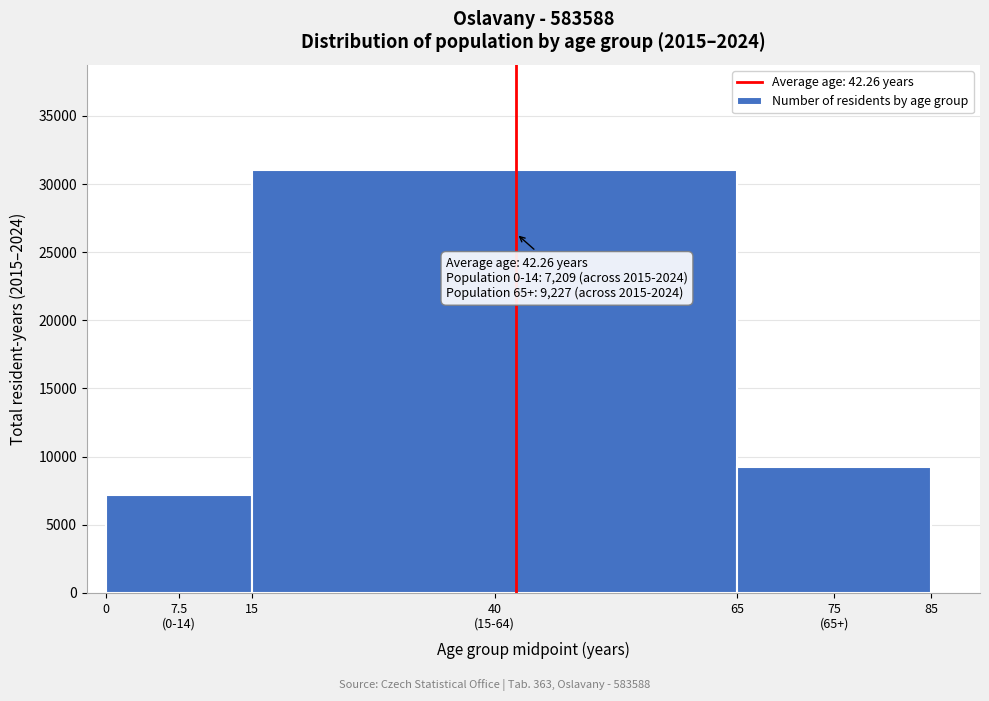

Reading left to right, extract all data points from this chart.

7209	30995	9227